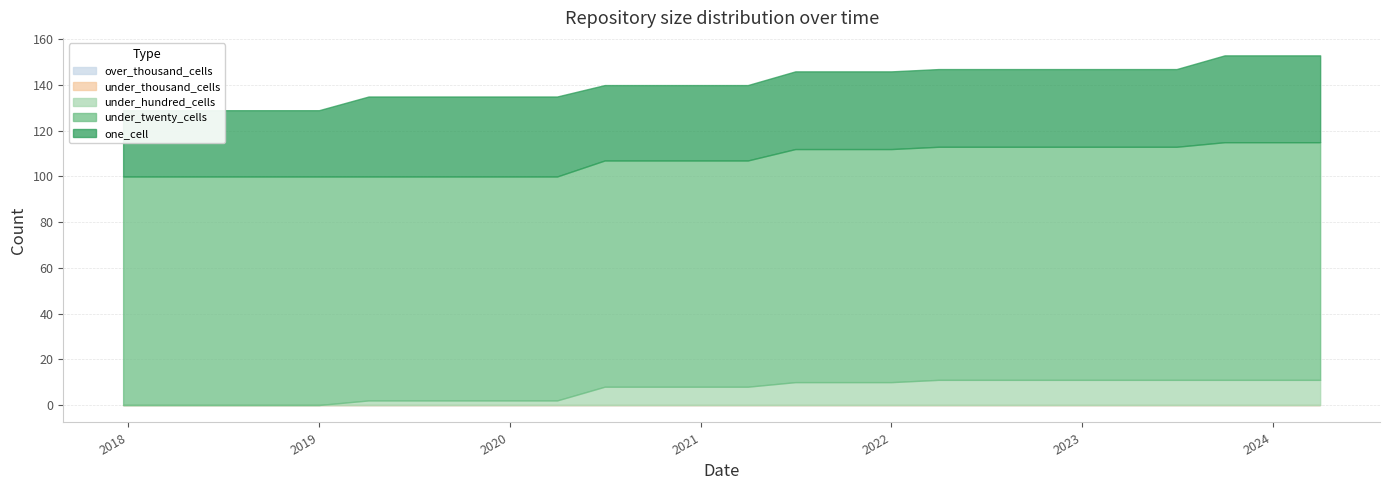

Which category has the lowest value in the over_thousand_cells series?

2017-12-22